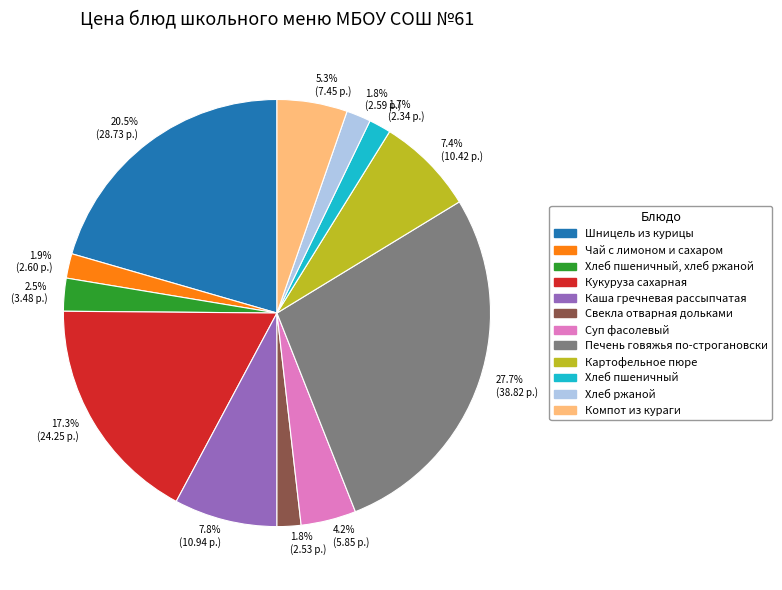

To the nearest percent, what is the difference between the largest and smallest slice percentages?

26%